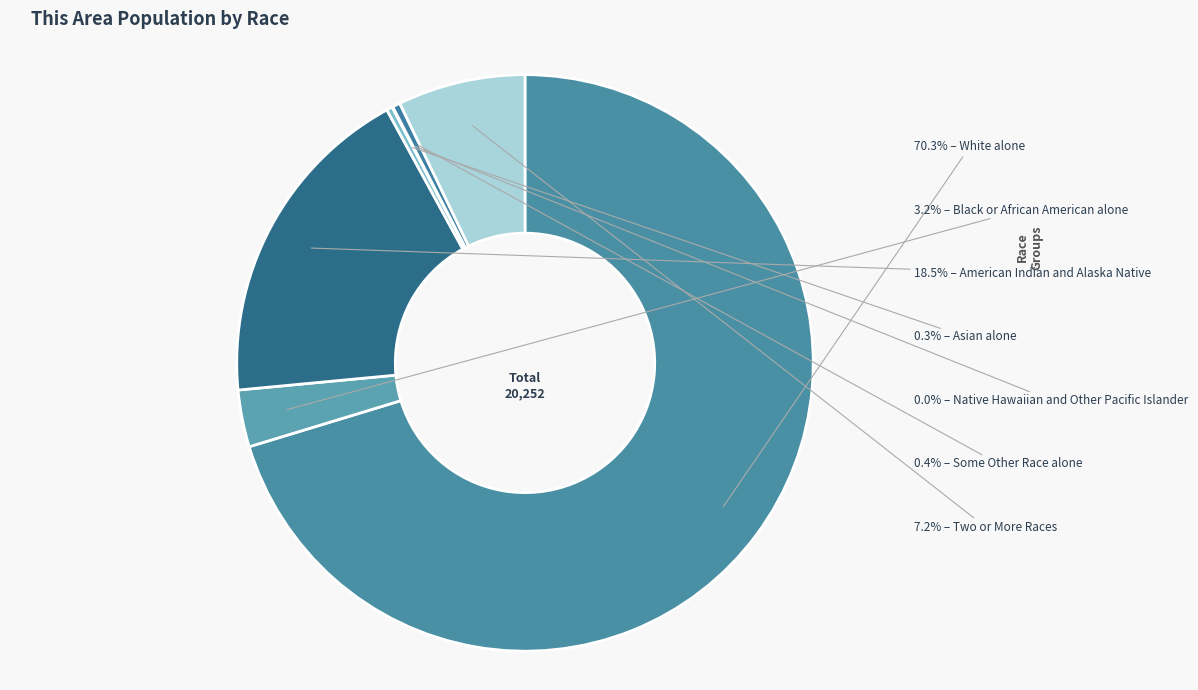

Which slice is the largest?

White alone